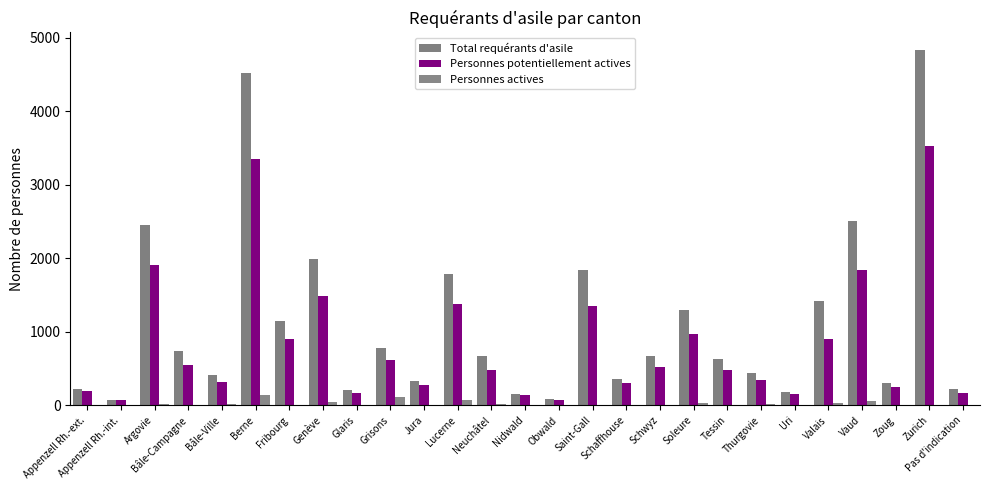

Rank the series by their average value, from lowest to highest.

Personnes actives, Personnes potentiellement actives, Total requérants d'asile